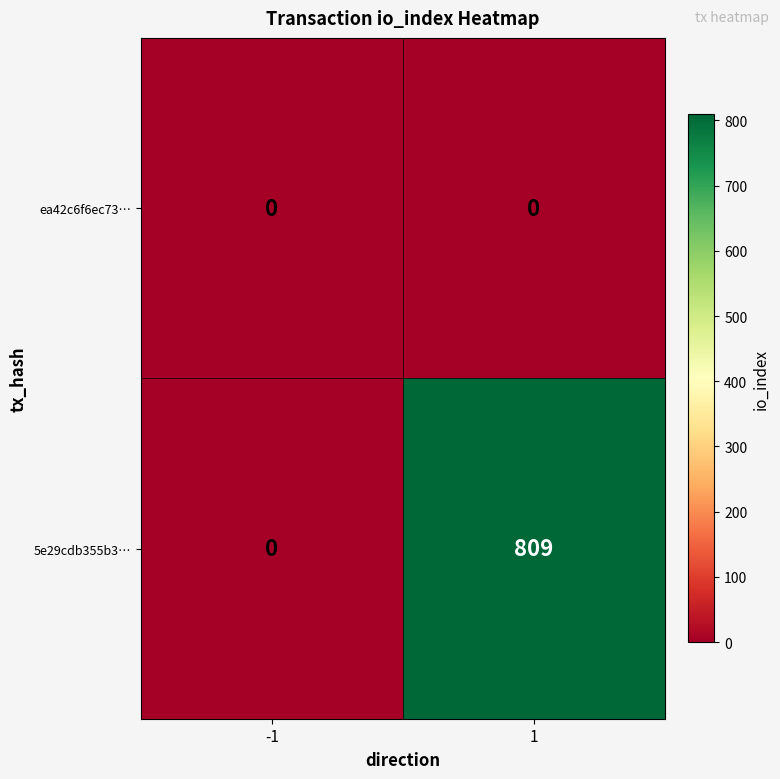

Reading left to right, list all the values displayed in this chart.

ea42c6f6ec73…: -1=0	1=0
5e29cdb355b3…: -1=0	1=809